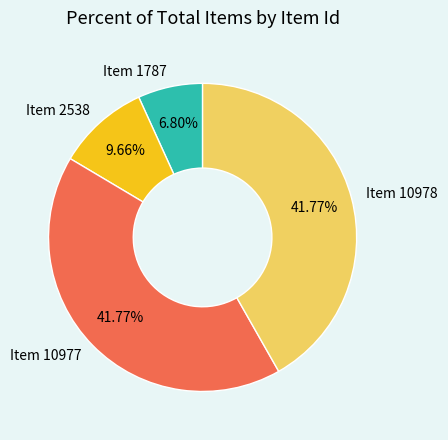

What percentage is the Item 10977 slice, to the nearest percent?

42%